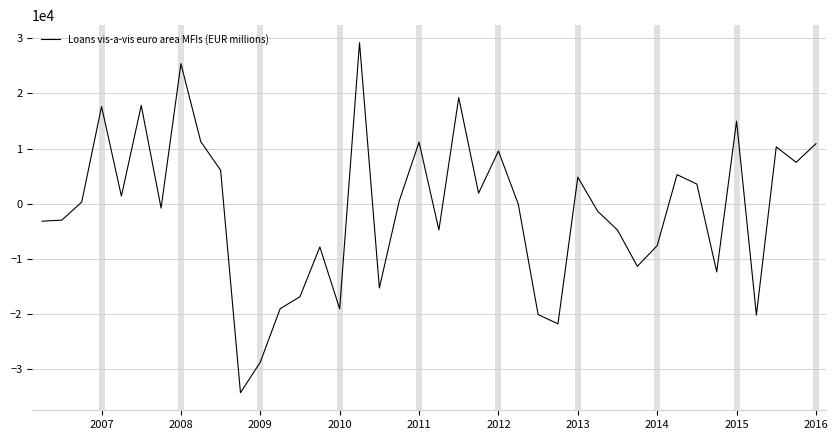

How many lines are shown in the chart?

1